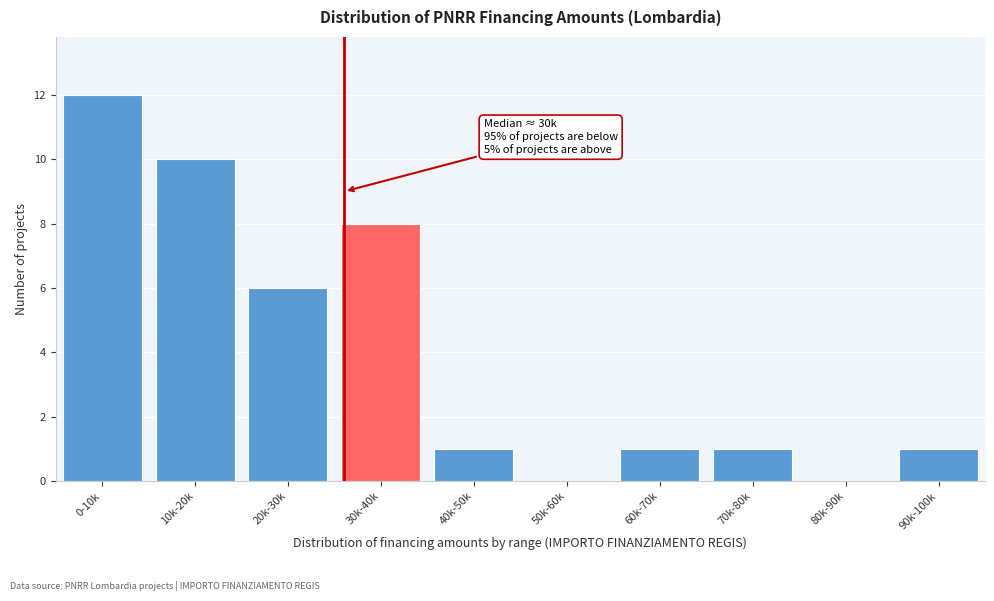

Reading left to right, what are all the values shown in this chart?

0-10k=12	10k-20k=10	20k-30k=6	30k-40k=8	40k-50k=1	50k-60k=0	60k-70k=1	70k-80k=1	80k-90k=0	90k-100k=1